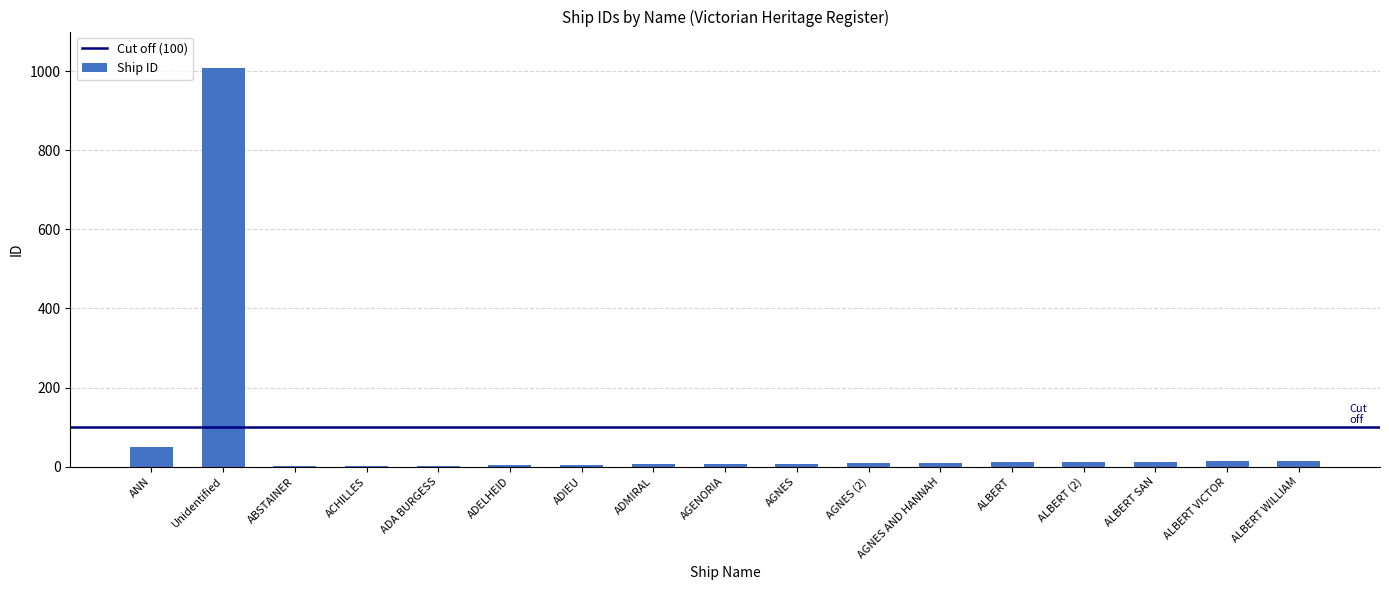

Are the bars horizontal?

No